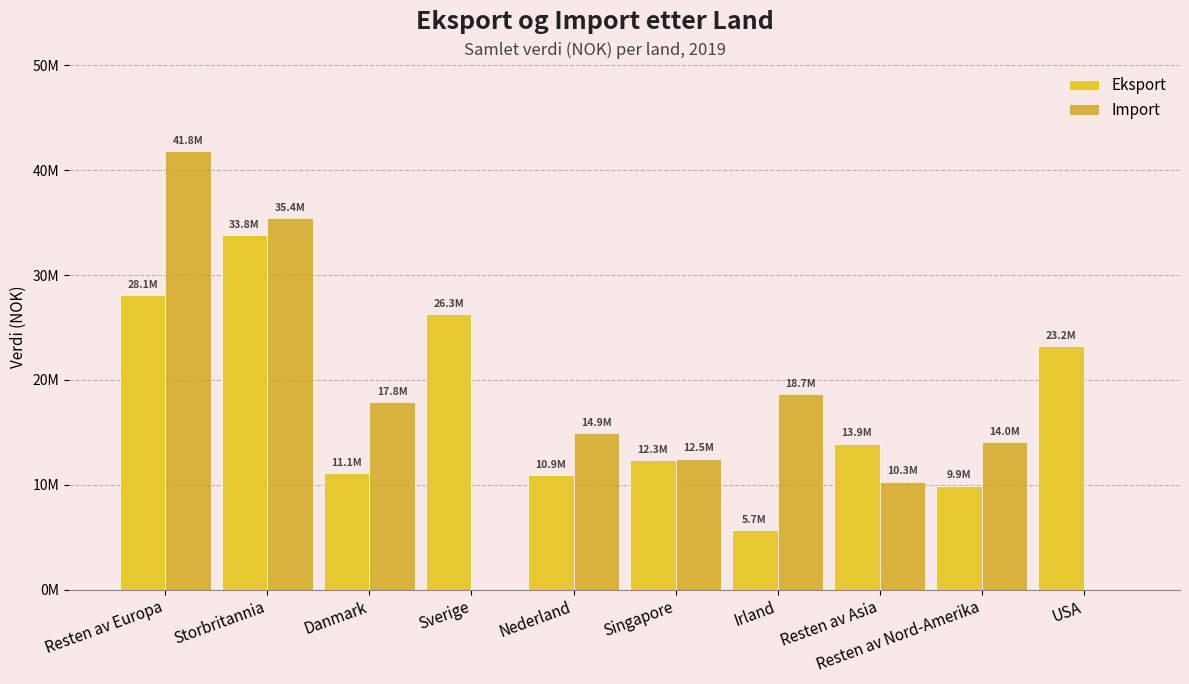

What are all the series names shown in the legend?

Eksport, Import